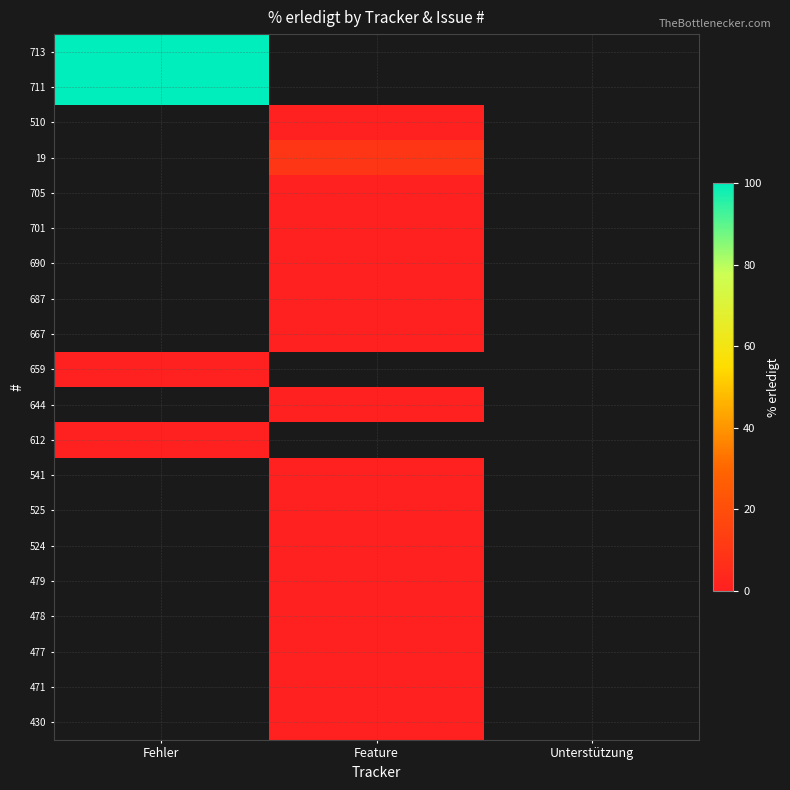

At Feature, list the series in order from smallest to largest.

705, 701, 690, 687, 667, 659, 644, 612, 541, 525, 524, 479, 478, 477, 471, 430, 713, 711, 510, 19